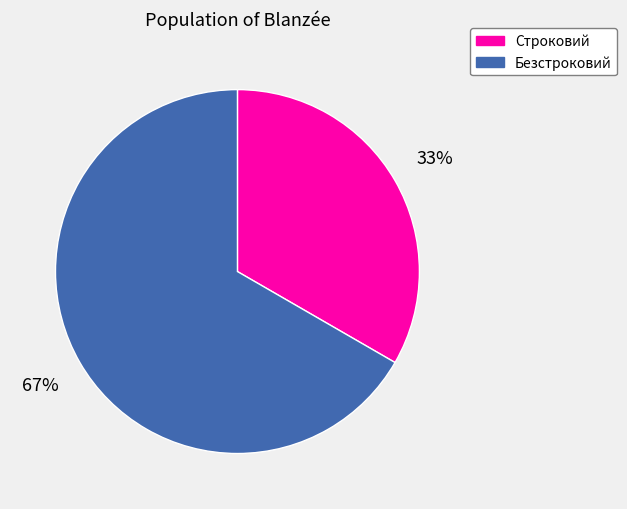

How many slices are in this pie chart?

2